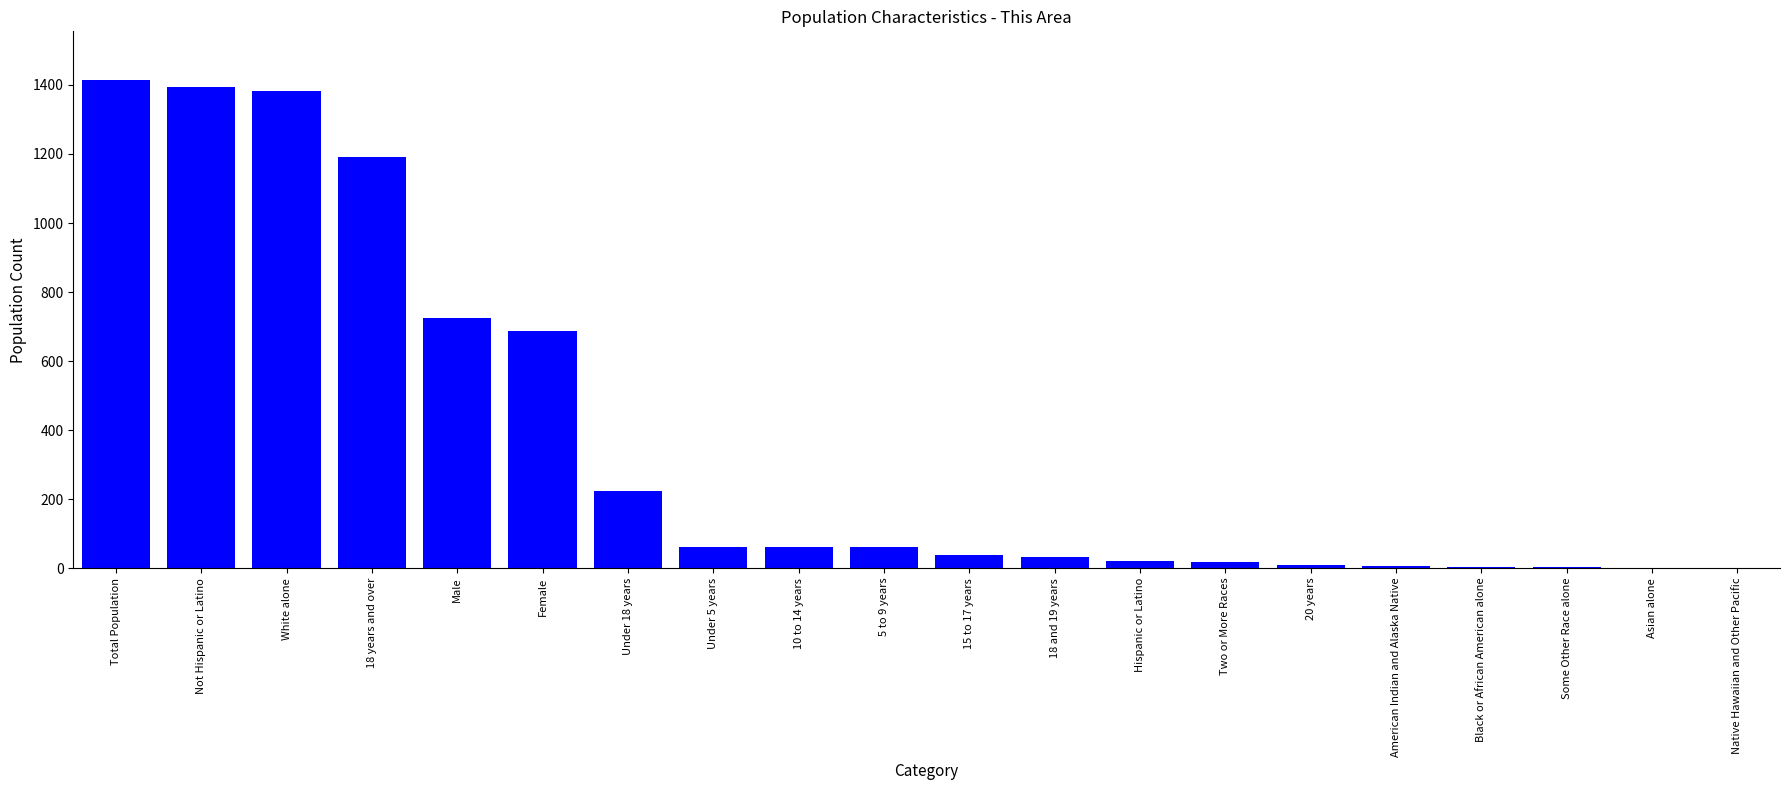

The value at Not Hispanic or Latino is 919. True or false?

False